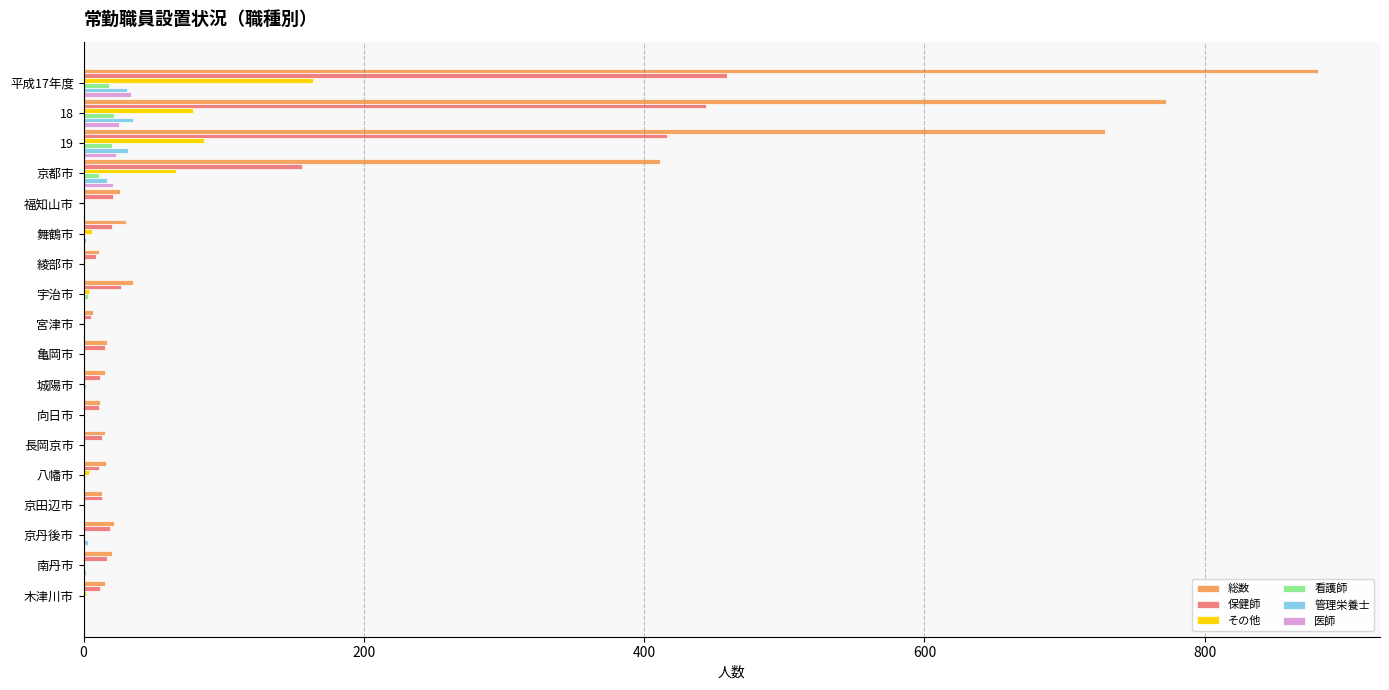

The value of 総数 at 宇治市 is 35. True or false?

True